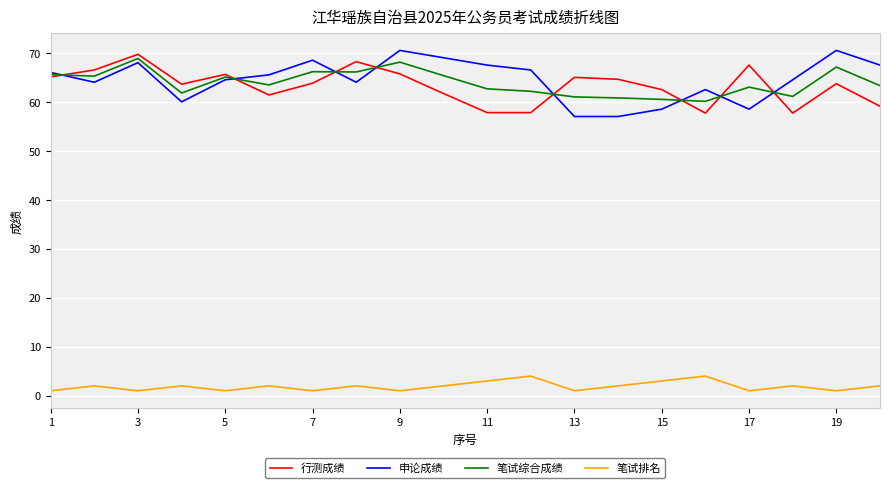

True or false: 笔试综合成绩 and 笔试排名 cross at least once.

False